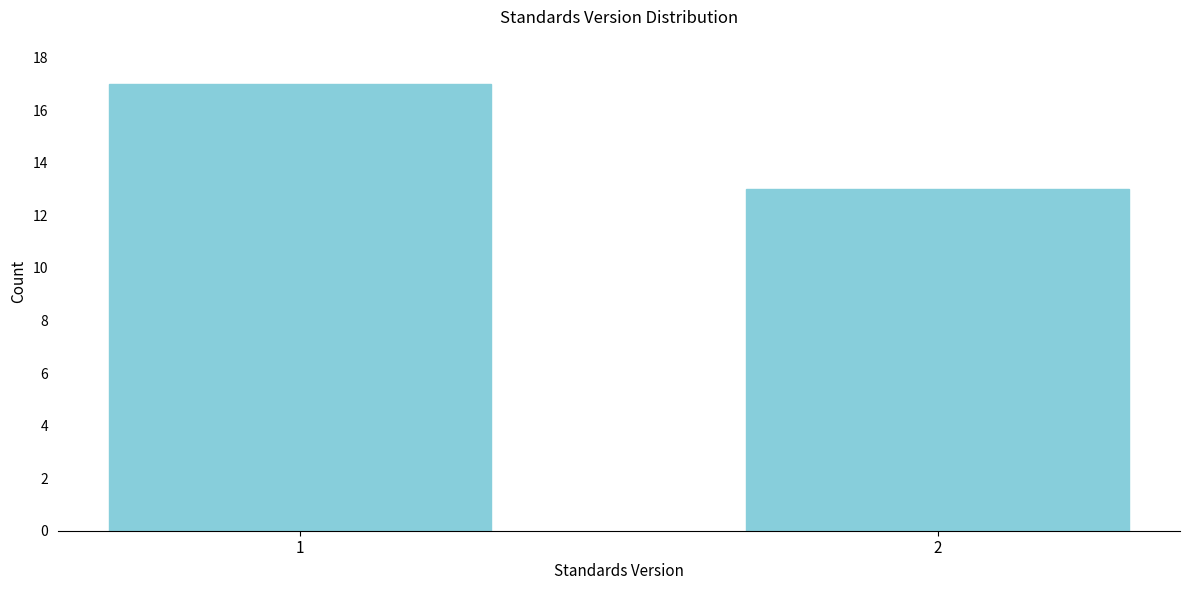

Reading left to right, list all the values displayed in this chart.

17	13